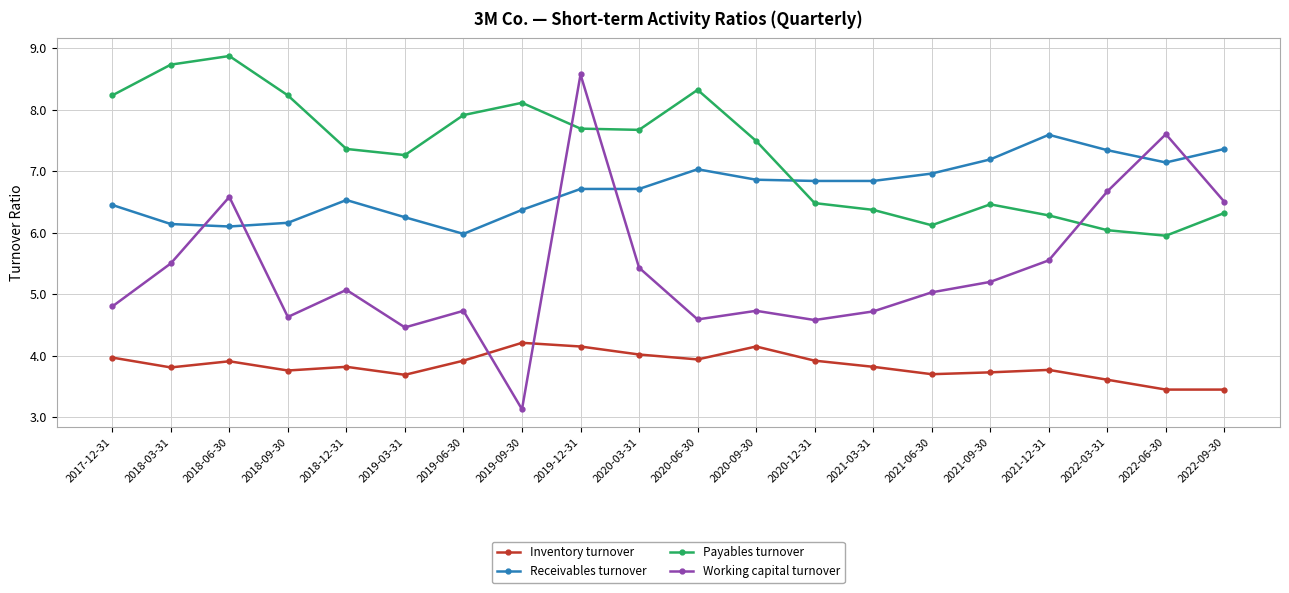

What value does the Receivables turnover series have at 2021-09-30?

7.2